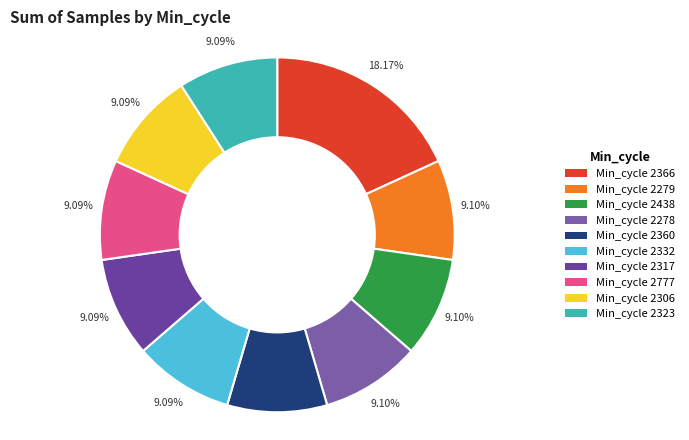

To the nearest percent, what is the average slice percentage?

10%